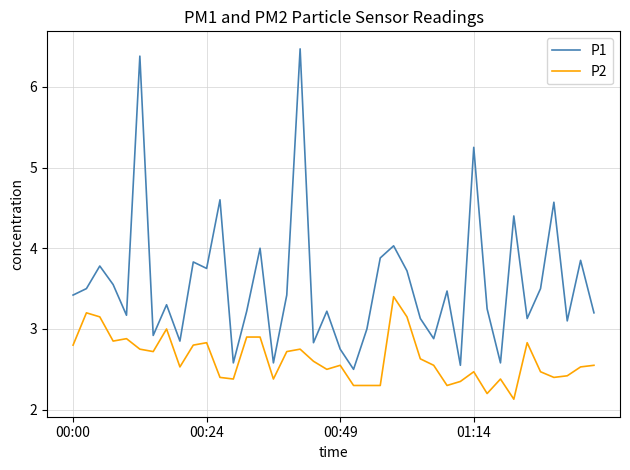

True or false: P1 and P2 intersect in this chart.

False